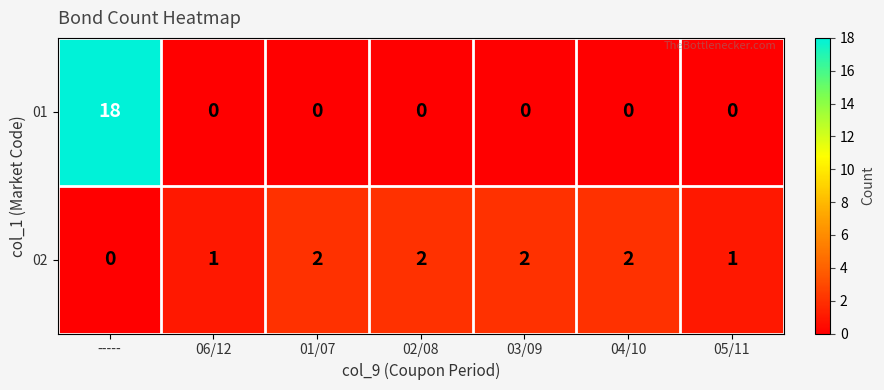

How many data points does each series have?

7